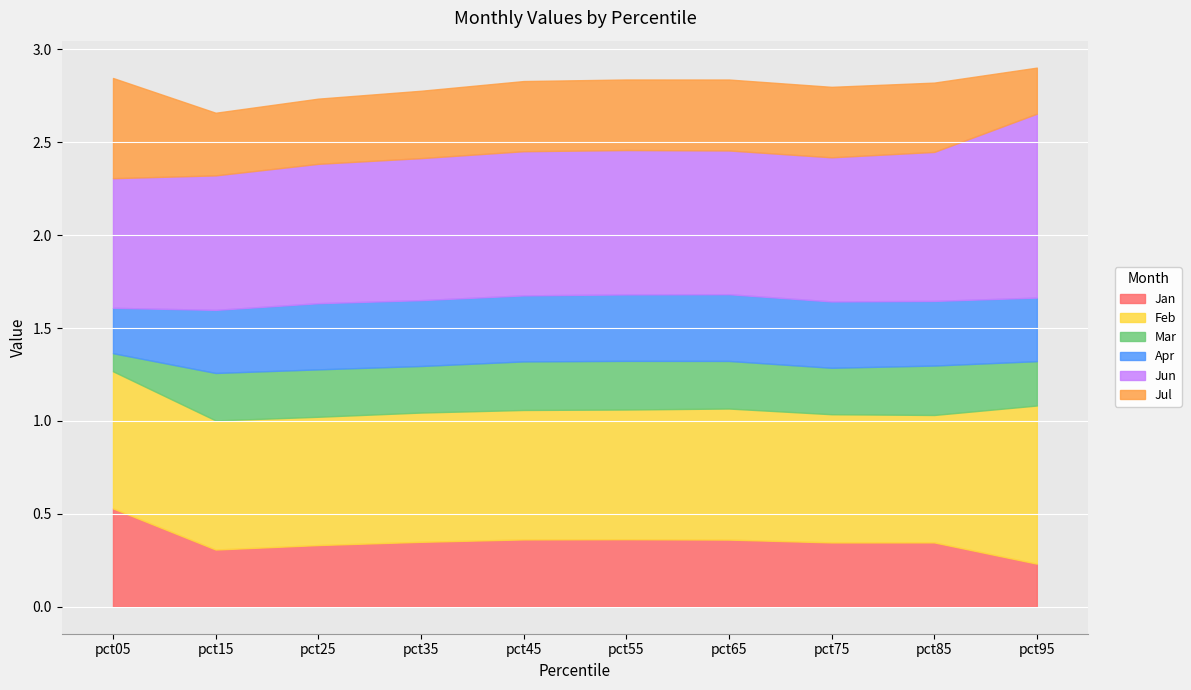

Which category has the lowest value in the Jun series?

pct05